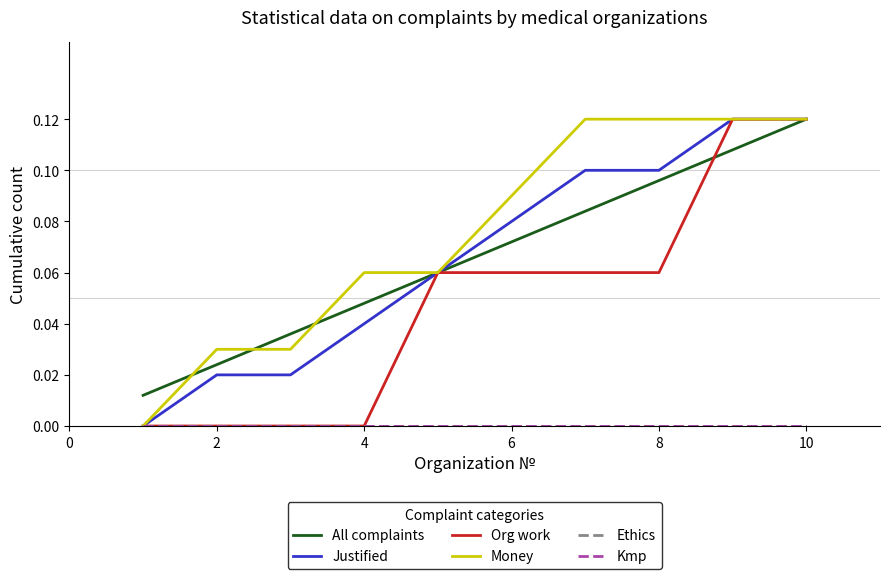

At how many categories does at least one series exceed 0?

10